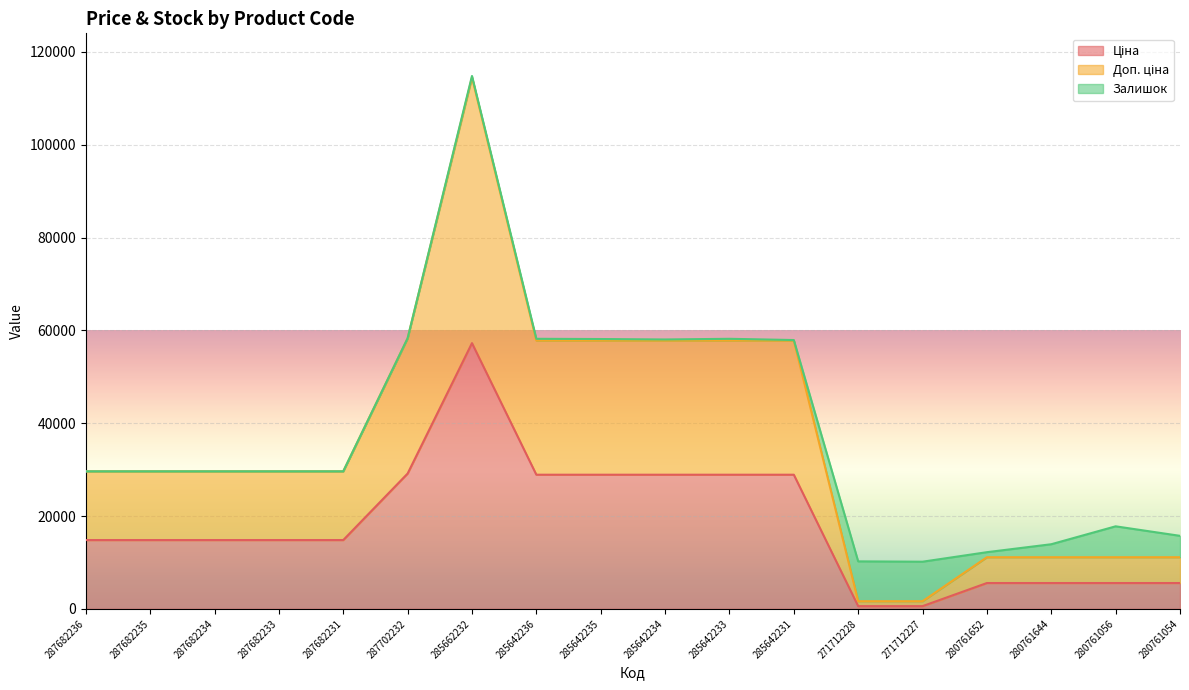

Which category has the lowest value in the Доп. ціна series?

271712228